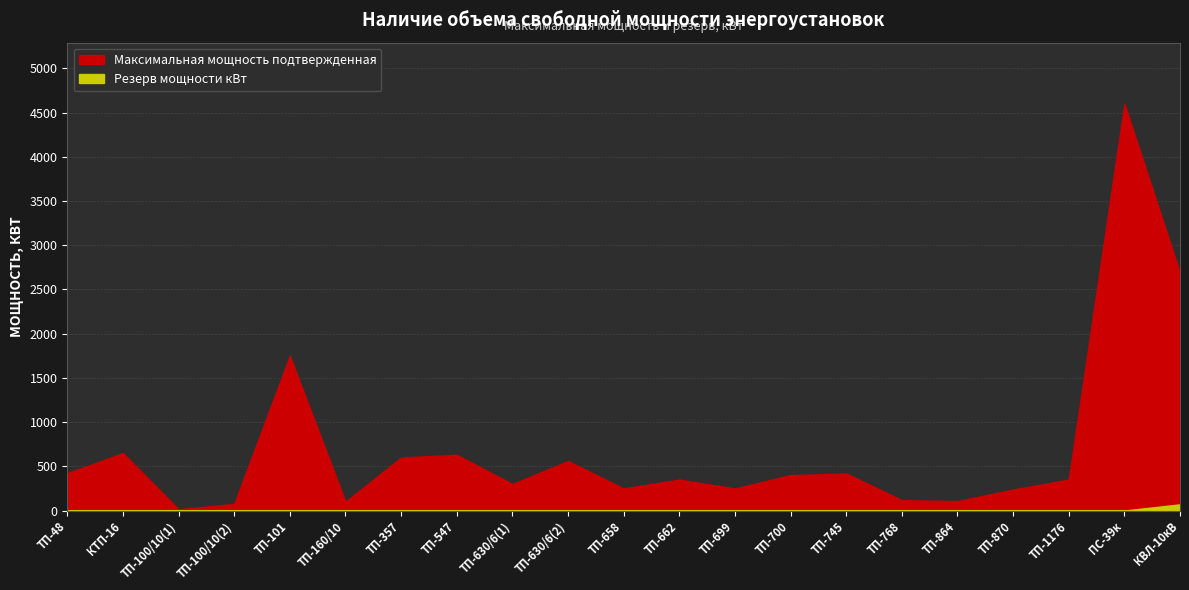

Does the chart display data point markers on the line(s)?

No